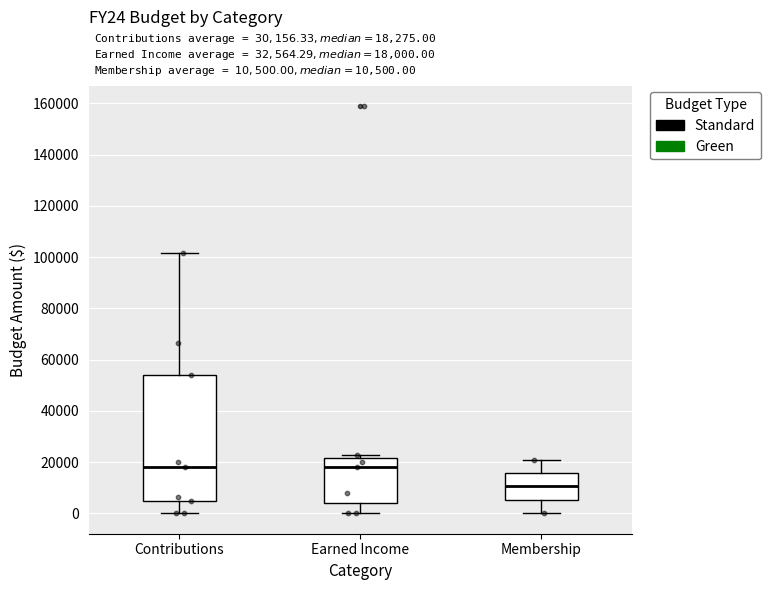

Which box has the lowest median line?

Membership